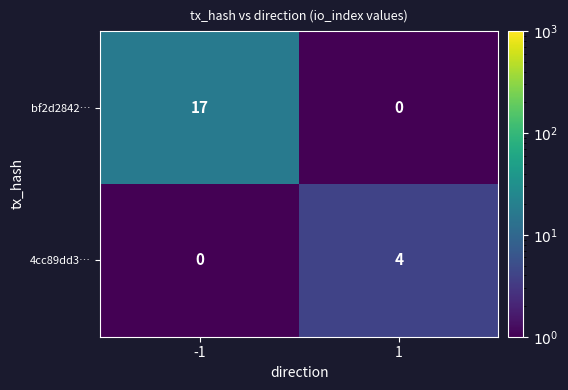

Which series has the largest total across all categories?

bf2d2842…